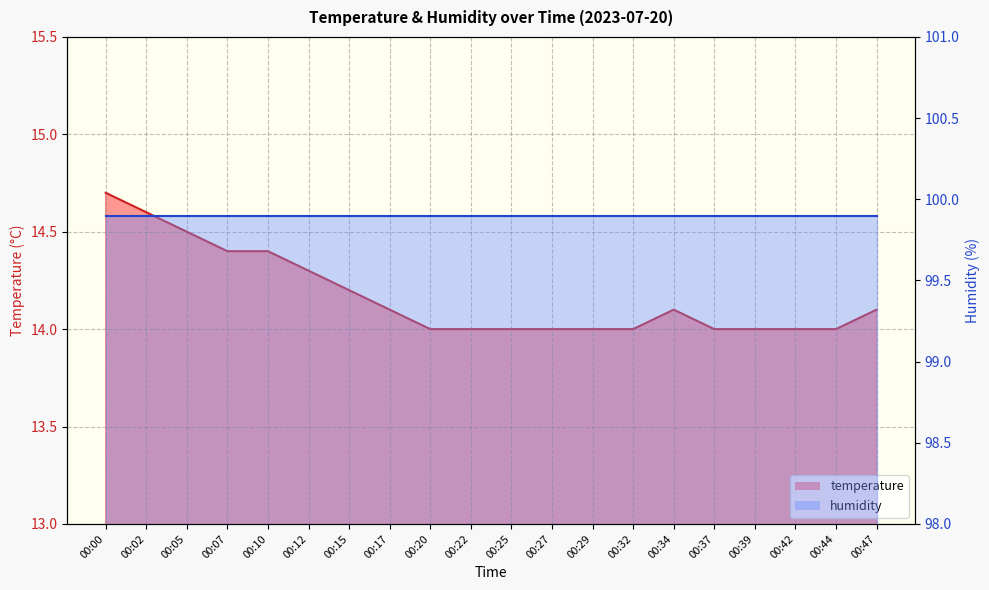

True or false: the data shows 14.0 at 00:27.

True